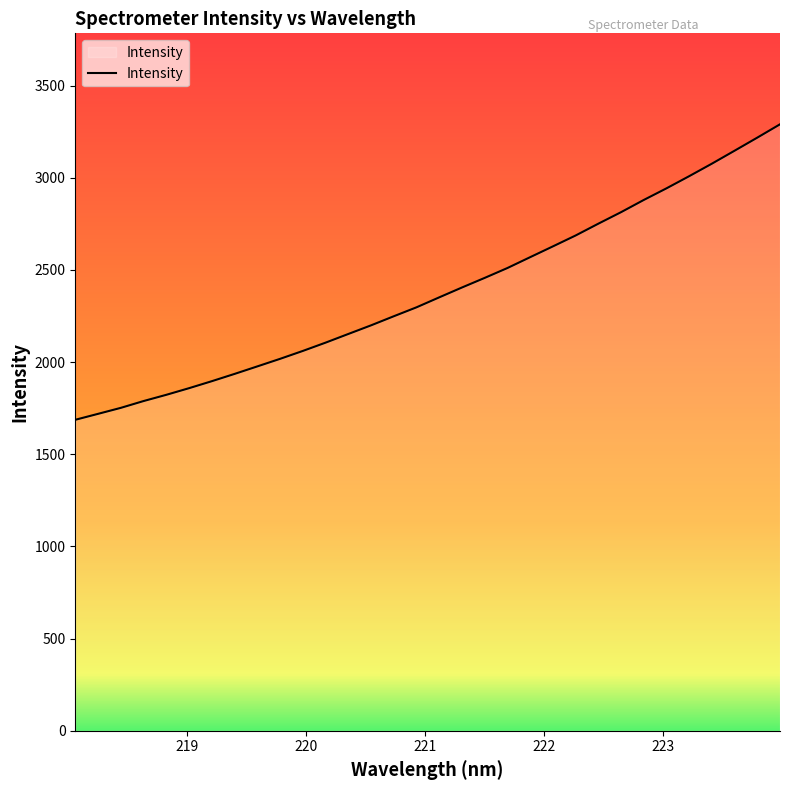

What is the minimum value shown in the chart?

1687.1